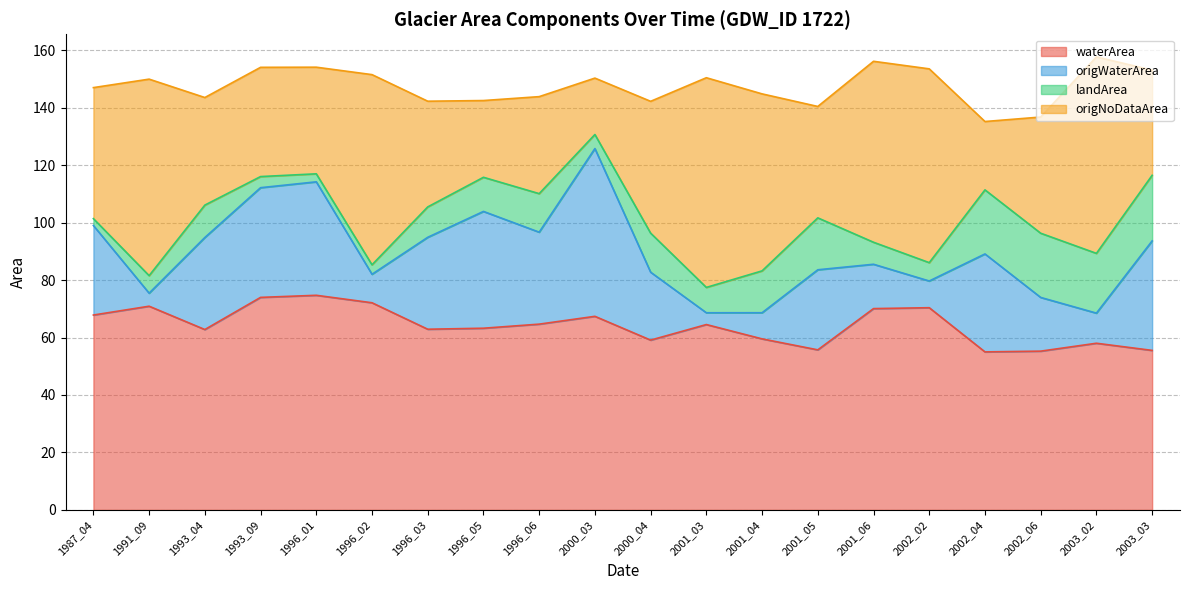

How many data points in waterArea are above 64?

10